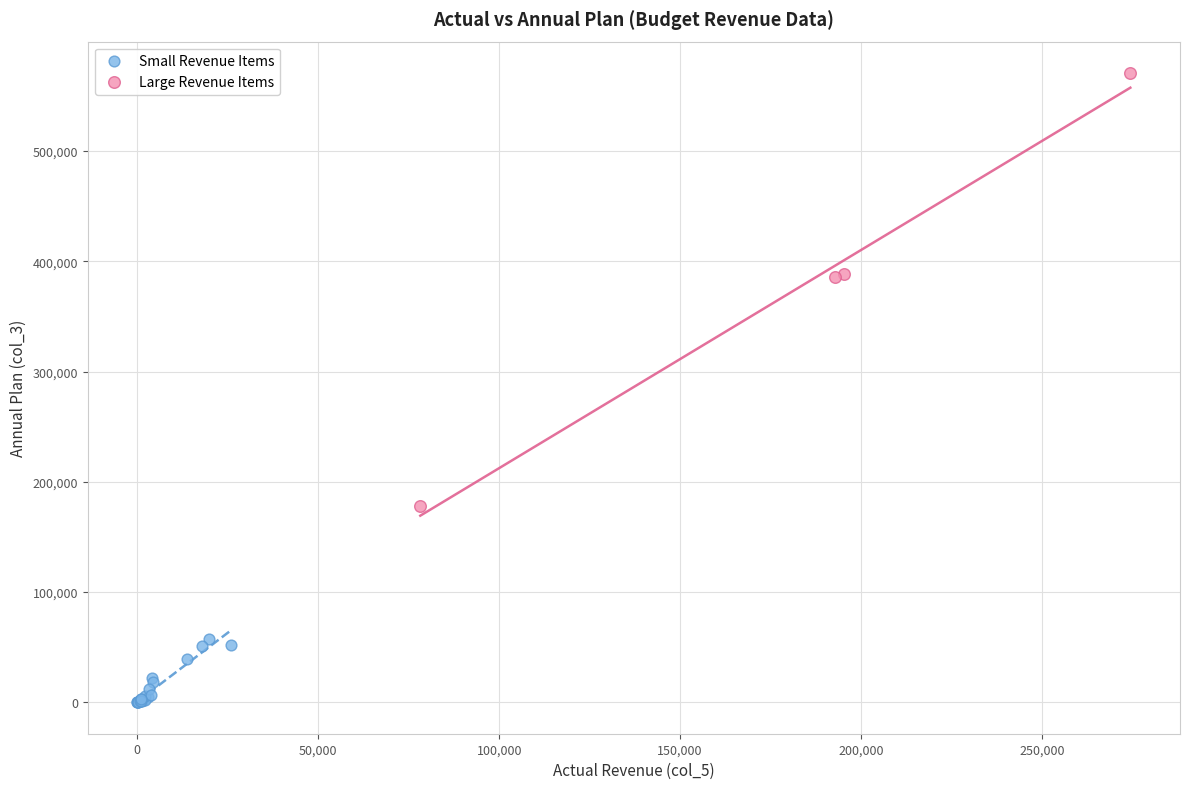

Which series reaches the minimum Y coordinate?

Small Revenue Items